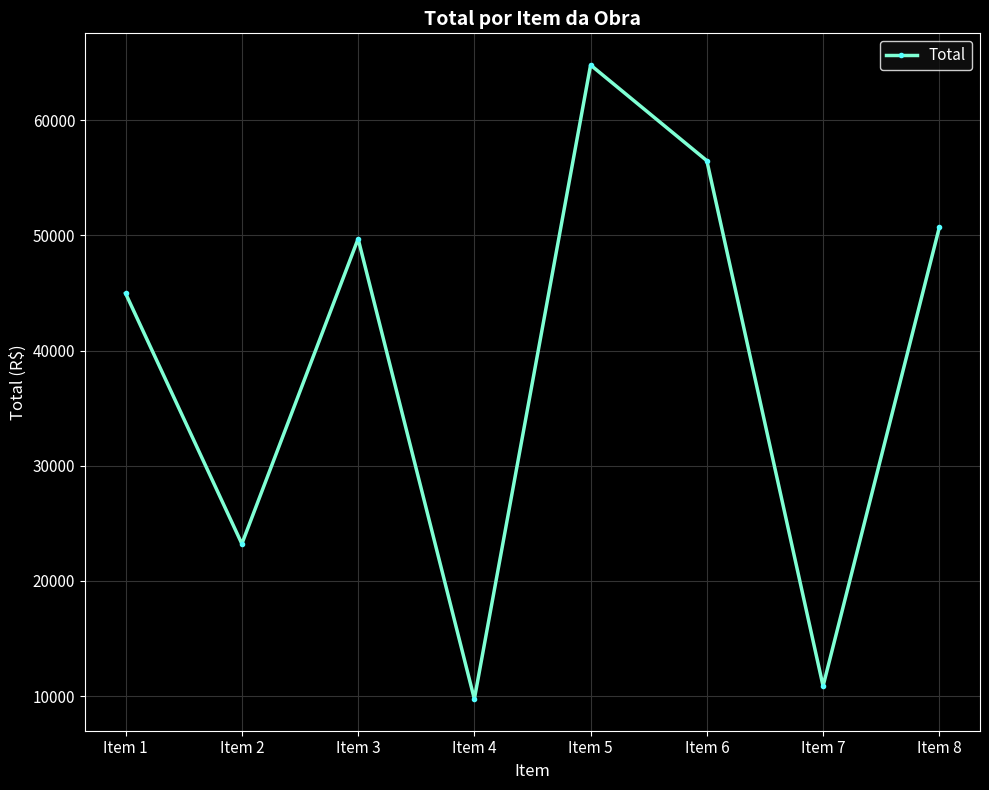

Reading left to right, what are all the values shown in this chart?

44956.8	23220.0	49705.1	9745.1	64792.7	56486.5	10871.8	50698.1